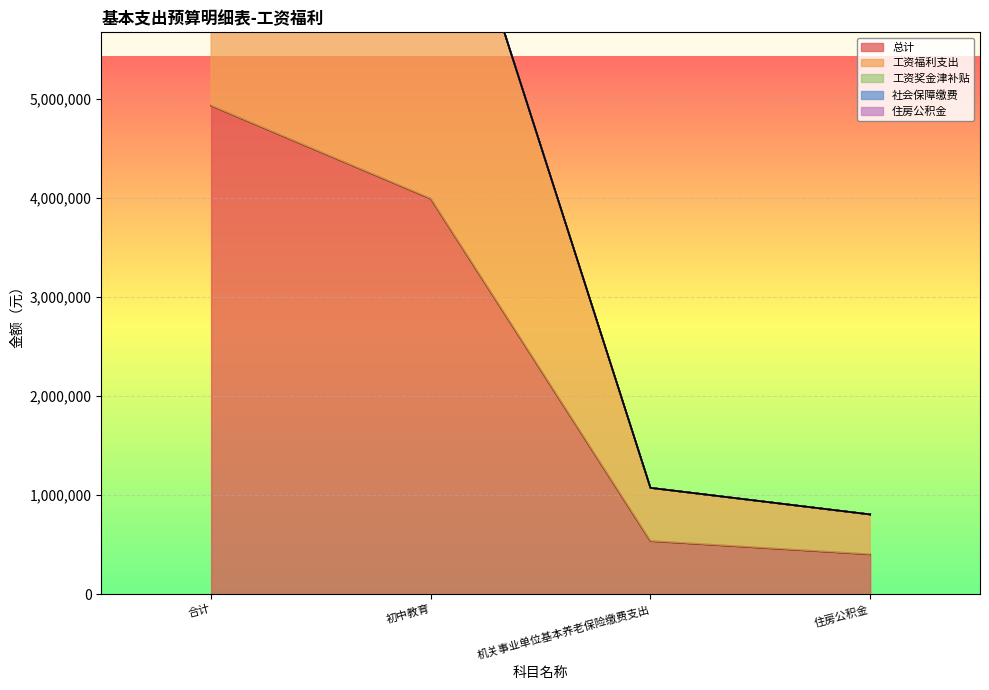

Reading left to right, list all the values displayed in this chart.

总计: 4934822.3	3994929.5	537081.6	402811.2
工资福利支出: 4934822.3	3994929.5	537081.6	402811.2
工资奖金津补贴: 0.0	0.0	0.0	0.0
社会保障缴费: 0.0	0.0	0.0	0.0
住房公积金: 0.0	0.0	0.0	0.0